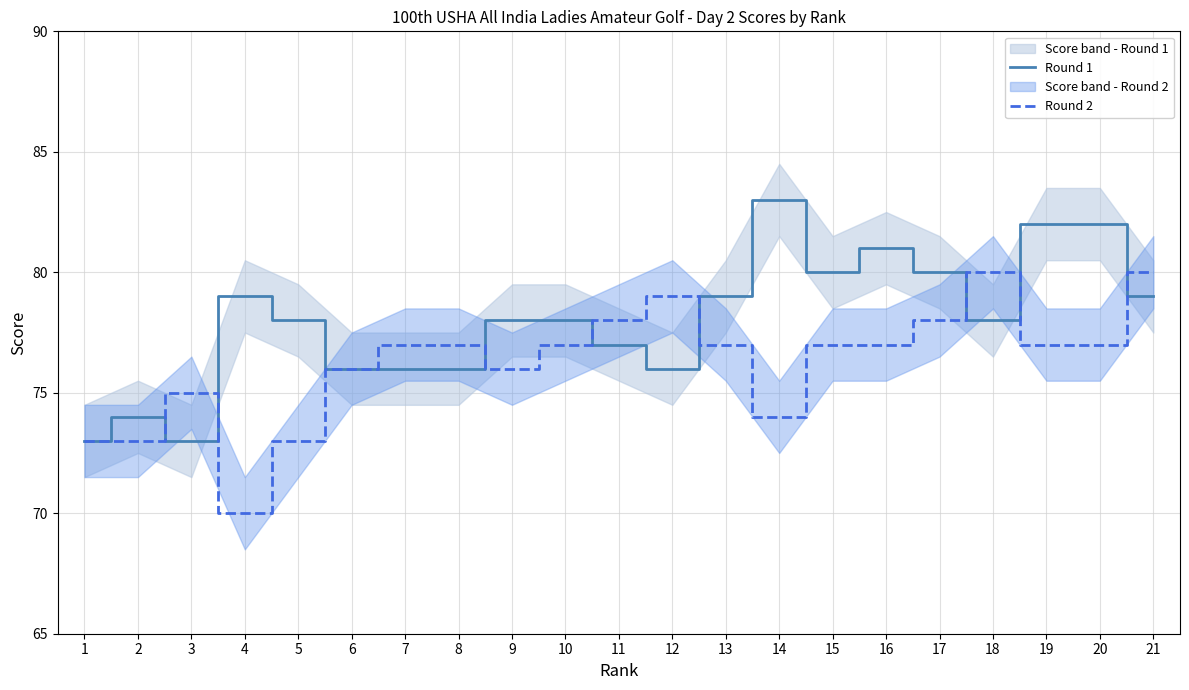

What is the sum of the Round 1 values at 1 and 20?

155